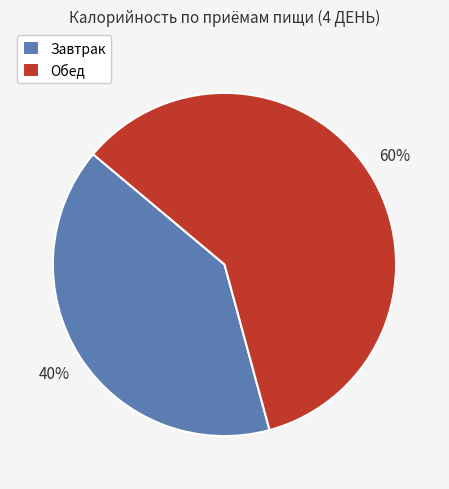

Count the number of slices in the pie.

2